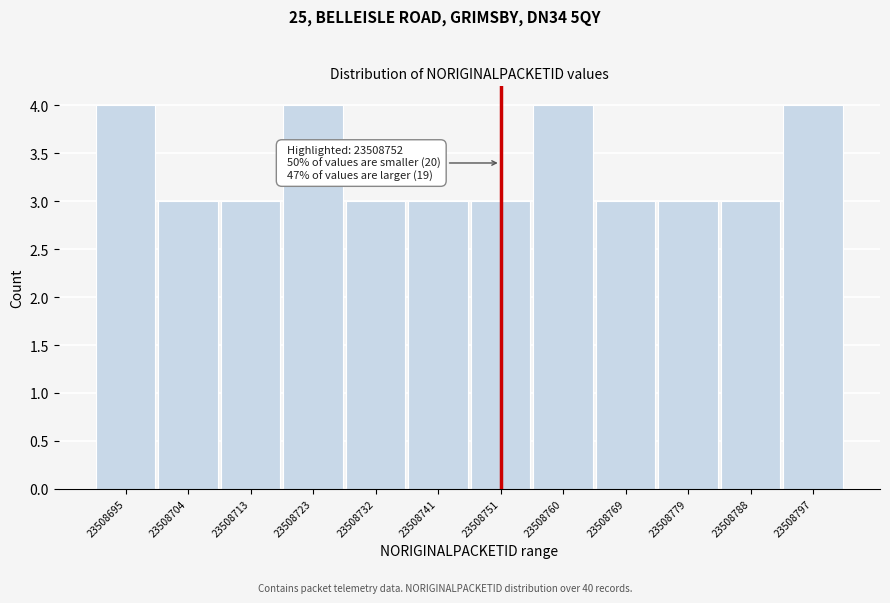

Reading right to left, what are all the values shown in this chart?

23508797=4	23508788=3	23508779=3	23508769=3	23508760=4	23508751=3	23508741=3	23508732=3	23508723=4	23508713=3	23508704=3	23508695=4